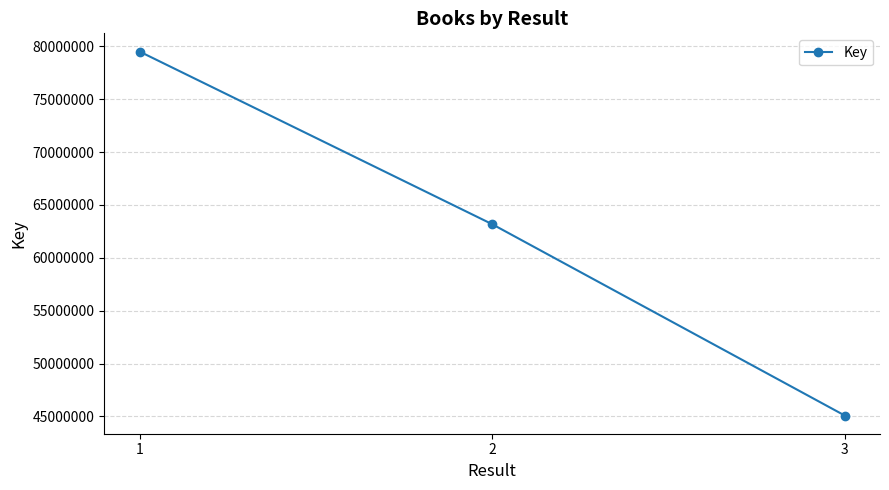

At which label does the data first exceed 63177139?

1